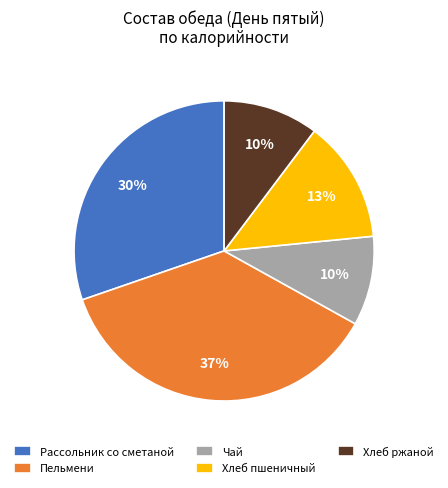

Is the sum of Пельмени and Хлеб ржаной greater than half?

No